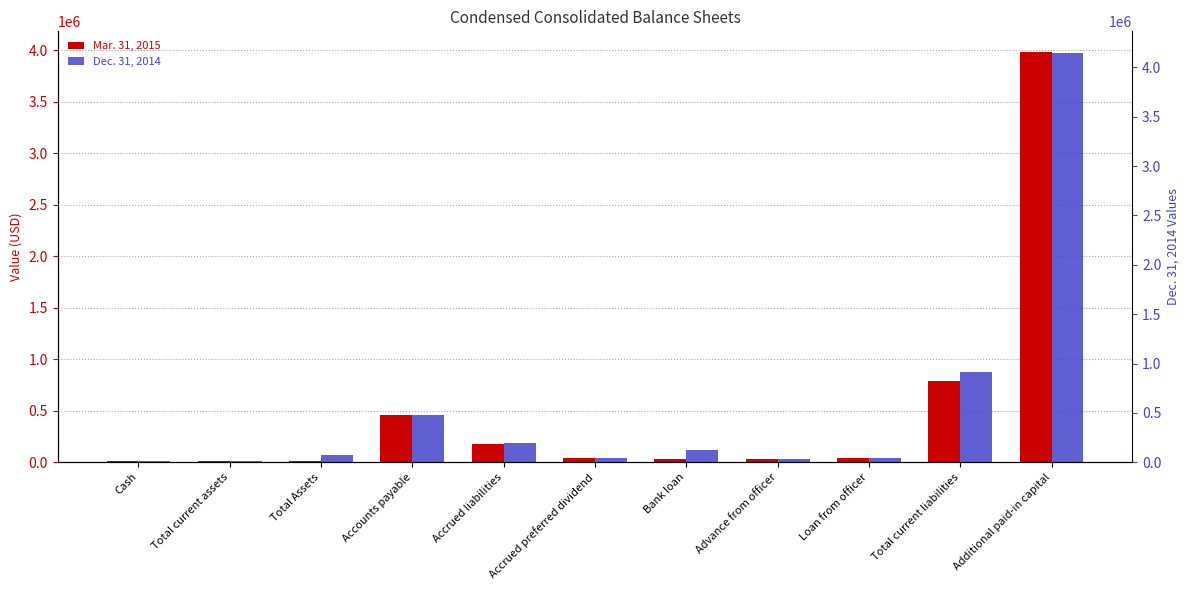

Between Cash and Total current liabilities, which is larger?

Total current liabilities